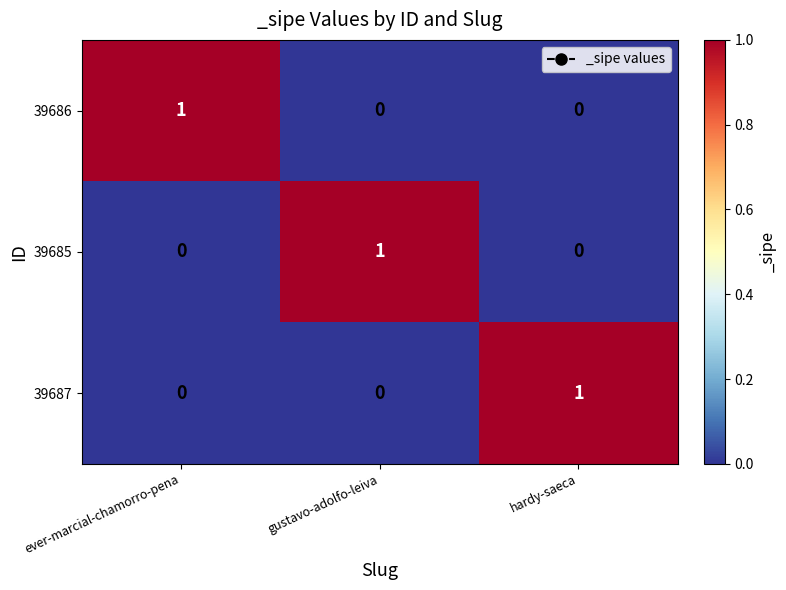

Which category has the highest value in the 39687 series?

hardy-saeca